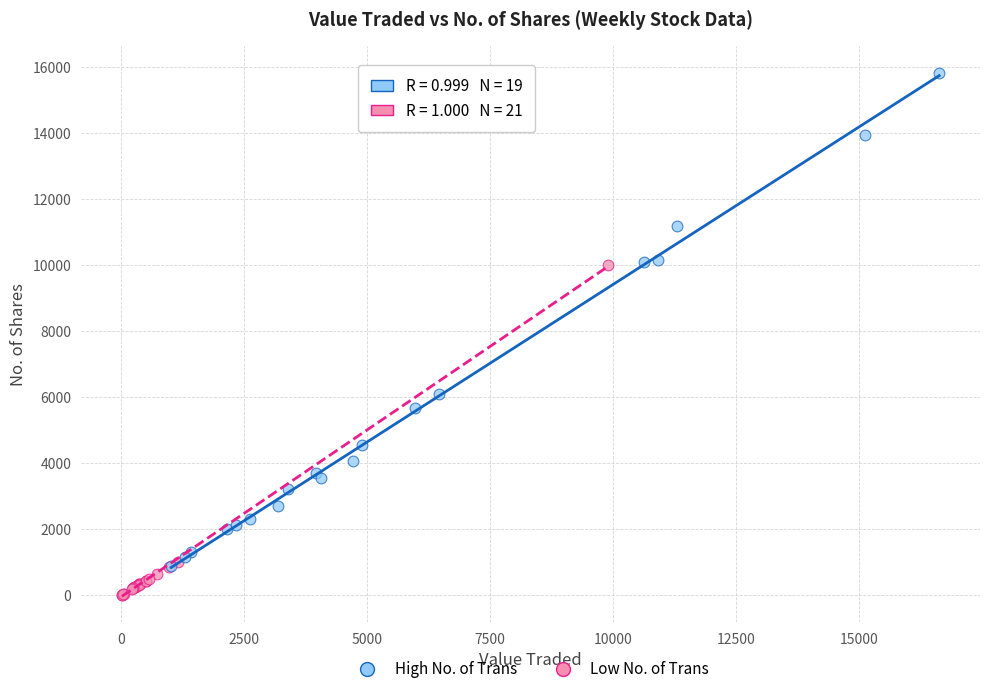

Which series reaches the maximum Y coordinate?

High No. of Trans